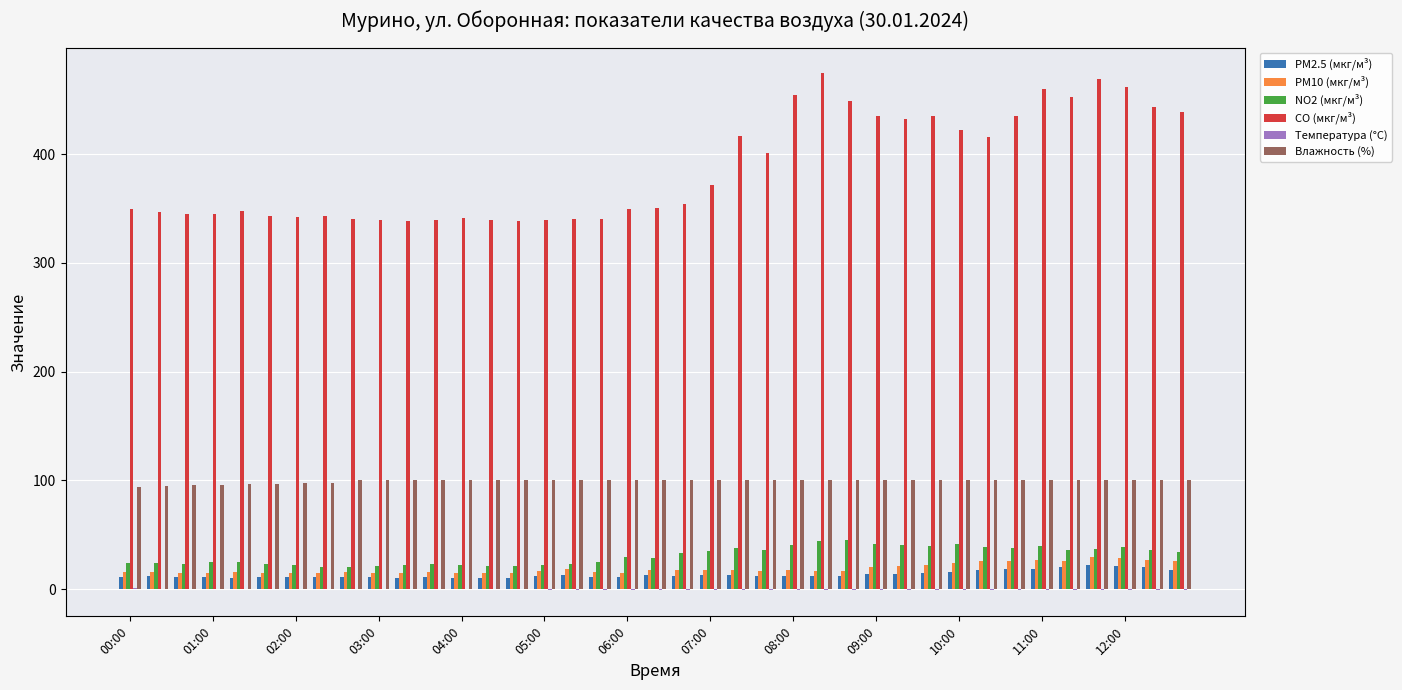

Which series has the largest total across all categories?

CO (мкг/м³)